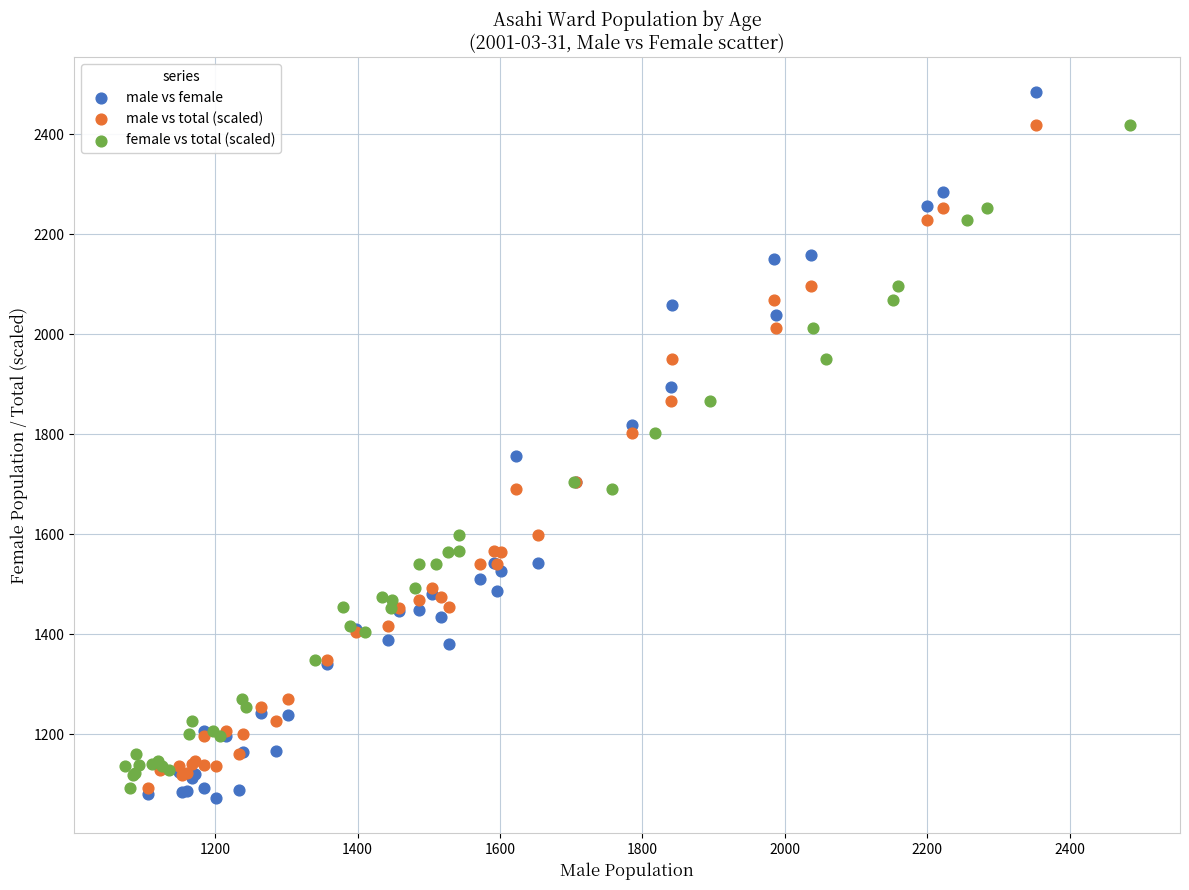

Which series reaches the minimum Y coordinate?

male vs female